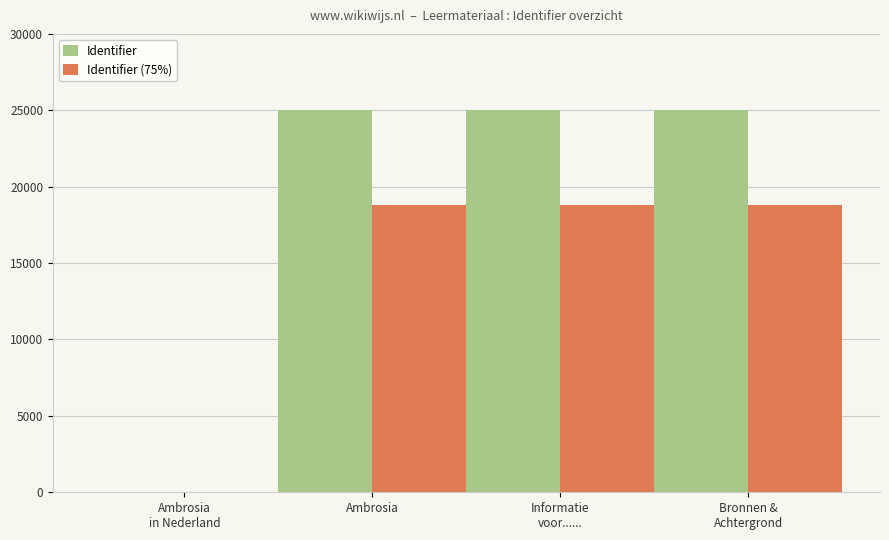

True or false: Identifier (75%) has a value of 25620.9 at Ambrosia.

False